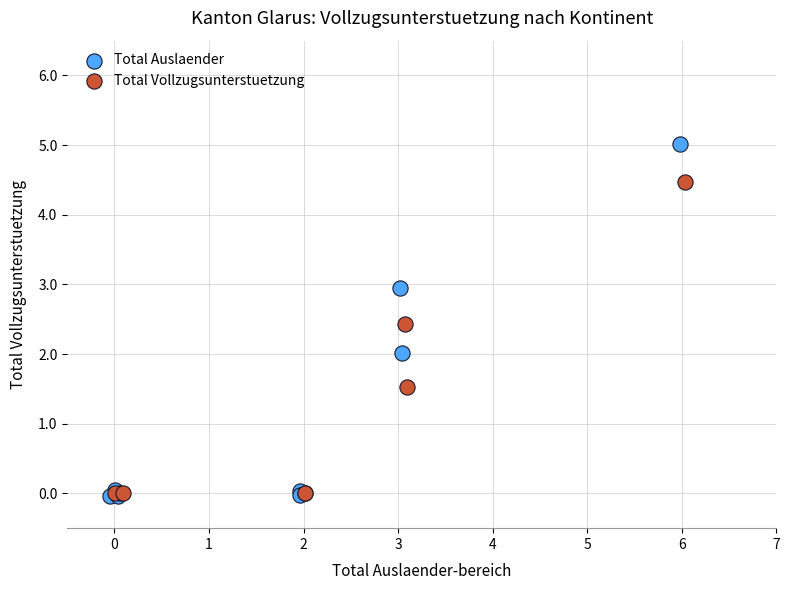

Which series has the widest spread of Y values?

Total Auslaender